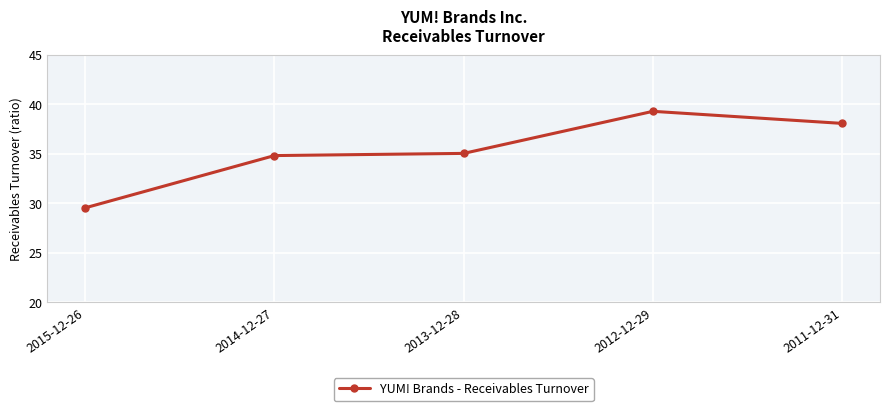

Reading left to right, transcribe all the data shown in this chart.

2015-12-26=29.6	2014-12-27=34.8	2013-12-28=35.1	2012-12-29=39.3	2011-12-31=38.1